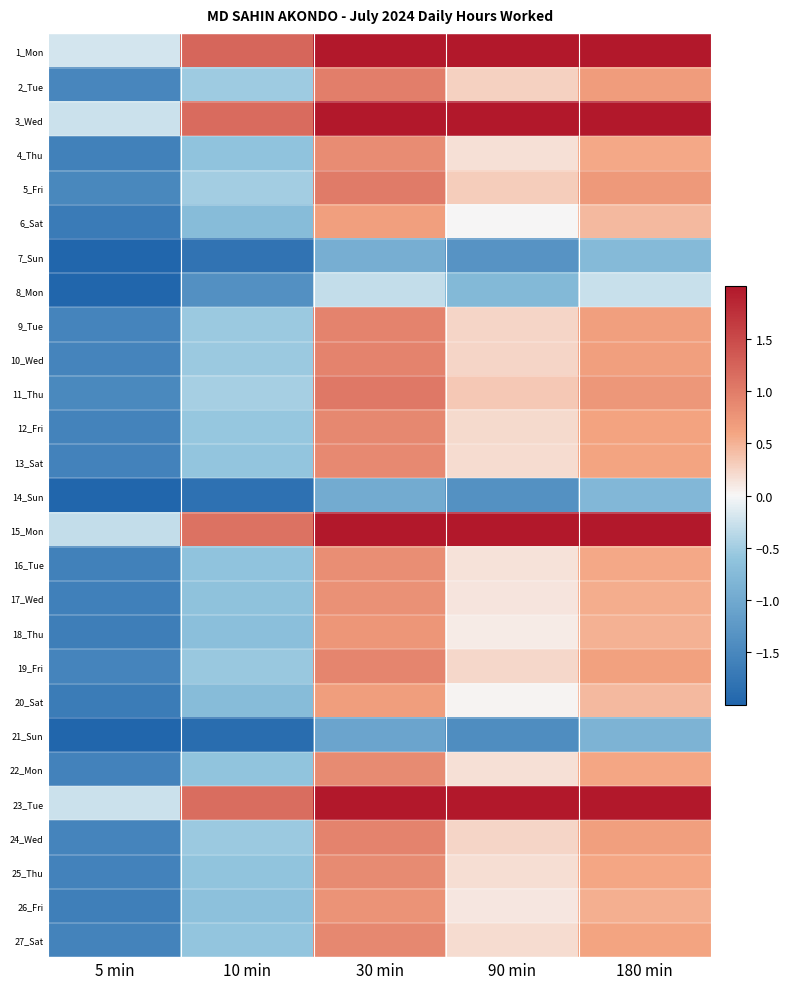

Reading left to right, transcribe all the data shown in this chart.

1_Mon: 5 min=-0.2	10 min=1.2	30 min=3.6	90 min=2.4	180 min=2.6
2_Tue: 5 min=-1.5	10 min=-0.5	30 min=1.0	90 min=0.3	180 min=0.7
3_Wed: 5 min=-0.3	10 min=1.2	30 min=3.5	90 min=2.4	180 min=2.6
4_Thu: 5 min=-1.6	10 min=-0.6	30 min=0.8	90 min=0.2	180 min=0.6
5_Fri: 5 min=-1.5	10 min=-0.5	30 min=1.0	90 min=0.3	180 min=0.7
6_Sat: 5 min=-1.7	10 min=-0.7	30 min=0.7	90 min=0.0	180 min=0.4
7_Sun: 5 min=-2.5	10 min=-1.8	30 min=-0.9	90 min=-1.3	180 min=-0.8
8_Mon: 5 min=-2.1	10 min=-1.4	30 min=-0.3	90 min=-0.8	180 min=-0.3
9_Tue: 5 min=-1.5	10 min=-0.5	30 min=0.9	90 min=0.2	180 min=0.6
10_Wed: 5 min=-1.5	10 min=-0.5	30 min=0.9	90 min=0.2	180 min=0.6
11_Thu: 5 min=-1.5	10 min=-0.5	30 min=1.0	90 min=0.3	180 min=0.7
12_Fri: 5 min=-1.6	10 min=-0.6	30 min=0.9	90 min=0.2	180 min=0.6
13_Sat: 5 min=-1.6	10 min=-0.6	30 min=0.9	90 min=0.2	180 min=0.6
14_Sun: 5 min=-2.5	10 min=-1.8	30 min=-1.0	90 min=-1.3	180 min=-0.8
15_Mon: 5 min=-0.3	10 min=1.1	30 min=3.4	90 min=2.3	180 min=2.5
16_Tue: 5 min=-1.6	10 min=-0.6	30 min=0.8	90 min=0.2	180 min=0.6
17_Wed: 5 min=-1.6	10 min=-0.6	30 min=0.8	90 min=0.1	180 min=0.5
18_Thu: 5 min=-1.6	10 min=-0.7	30 min=0.7	90 min=0.1	180 min=0.5
19_Fri: 5 min=-1.5	10 min=-0.6	30 min=0.9	90 min=0.2	180 min=0.6
20_Sat: 5 min=-1.7	10 min=-0.7	30 min=0.7	90 min=0.0	180 min=0.4
21_Sun: 5 min=-2.5	10 min=-1.9	30 min=-1.1	90 min=-1.4	180 min=-0.8
22_Mon: 5 min=-1.6	10 min=-0.6	30 min=0.8	90 min=0.2	180 min=0.6
23_Tue: 5 min=-0.3	10 min=1.1	30 min=3.5	90 min=2.4	180 min=2.6
24_Wed: 5 min=-1.5	10 min=-0.5	30 min=0.9	90 min=0.2	180 min=0.6
25_Thu: 5 min=-1.6	10 min=-0.6	30 min=0.9	90 min=0.2	180 min=0.6
26_Fri: 5 min=-1.6	10 min=-0.7	30 min=0.8	90 min=0.1	180 min=0.5
27_Sat: 5 min=-1.6	10 min=-0.6	30 min=0.9	90 min=0.2	180 min=0.6